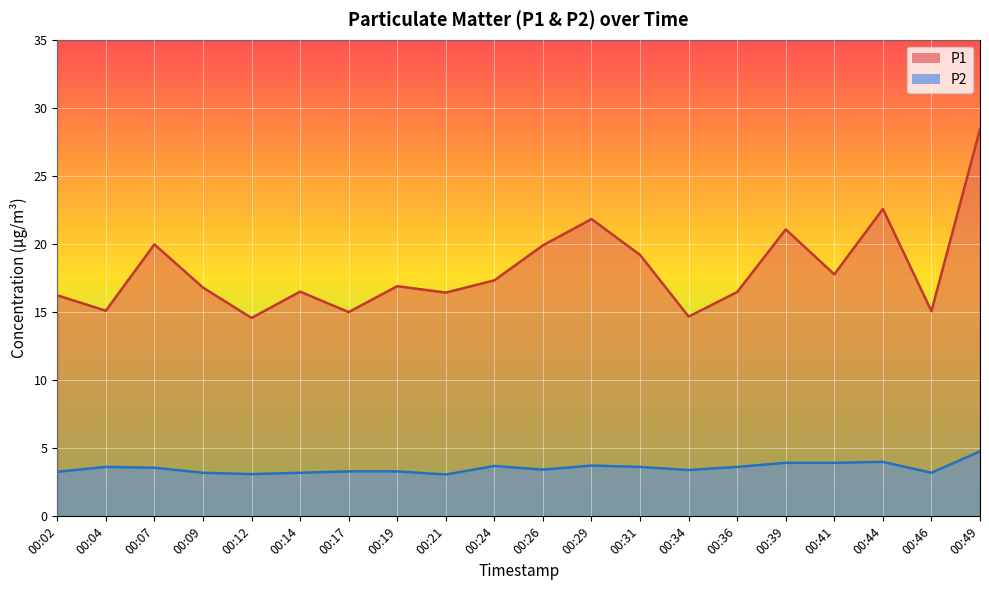

True or false: P1 and P2 cross at least once.

False